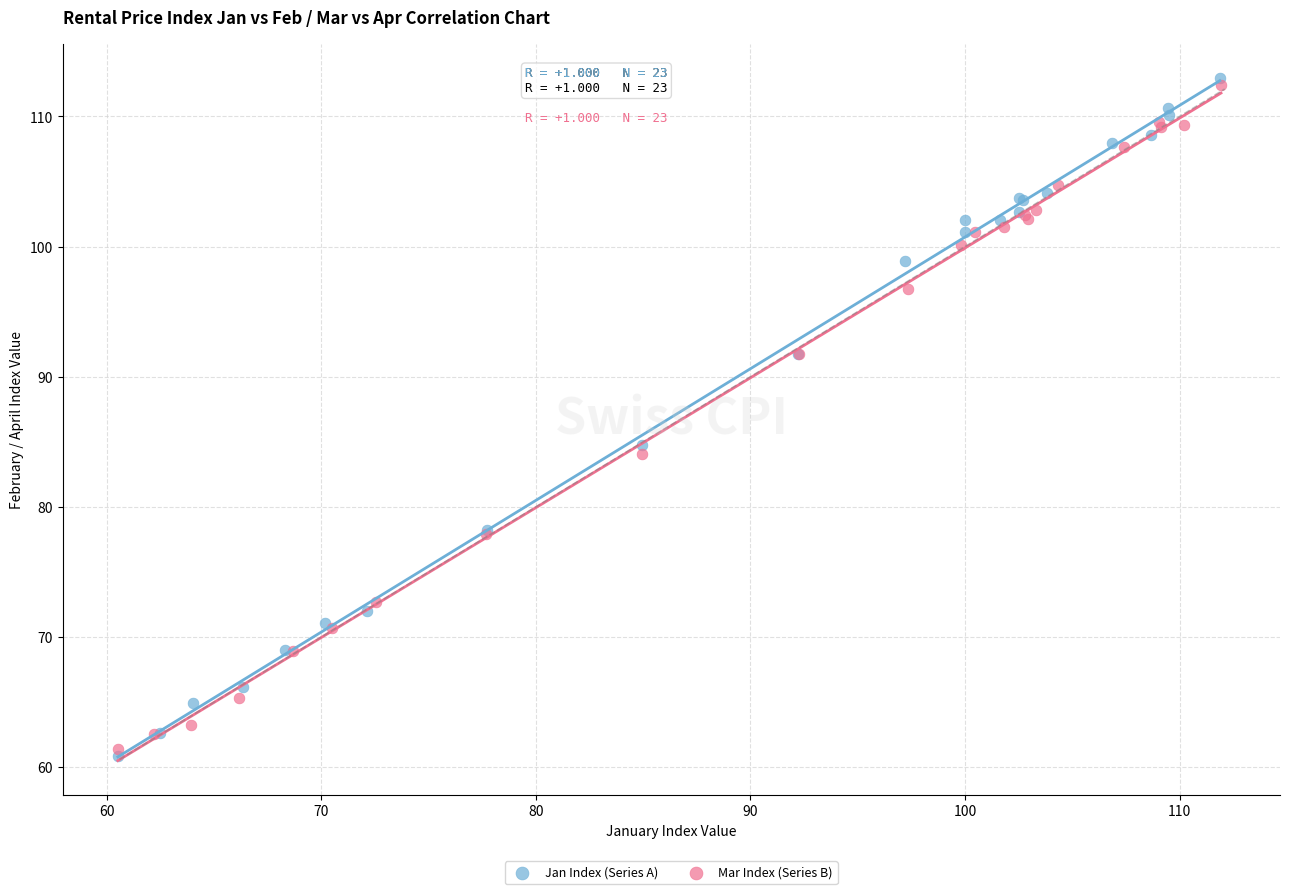

Which series contains the lowest Y value?

Jan Index (Series A)